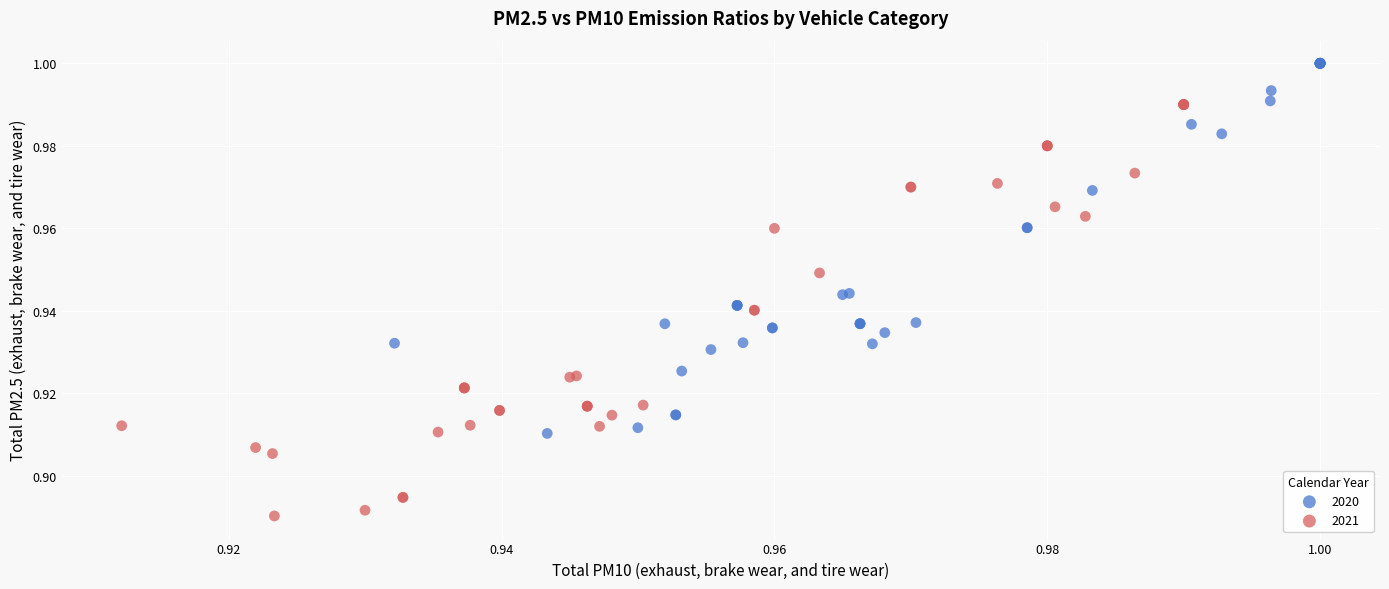

Which series contains the highest Y value?

2020